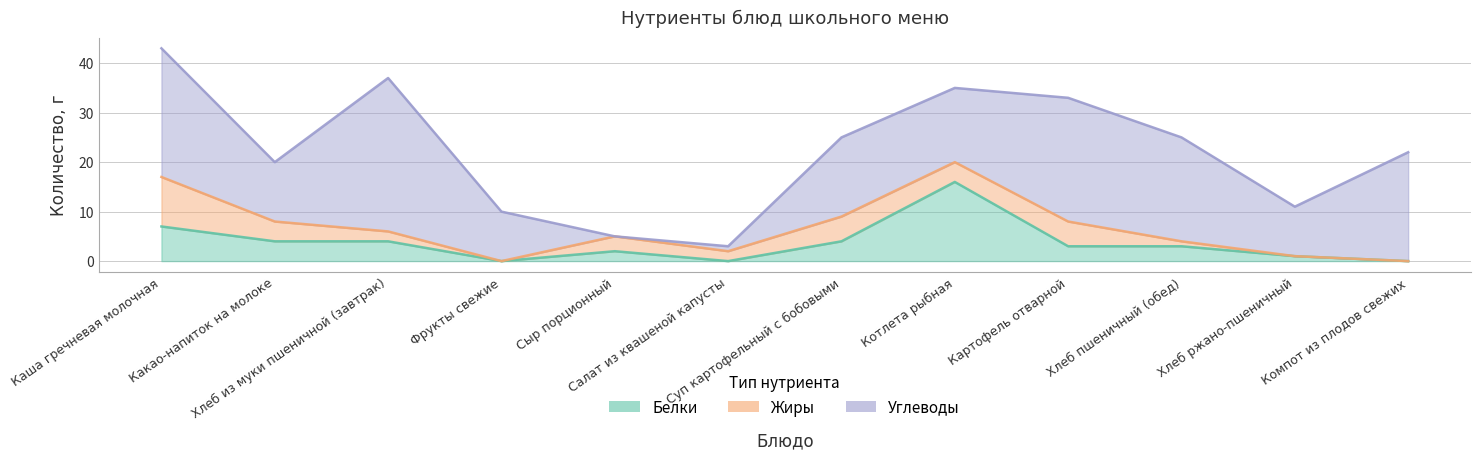

What is the sum of the Жиры values at Картофель отварной and Хлеб из муки пшеничной (завтрак)?

7